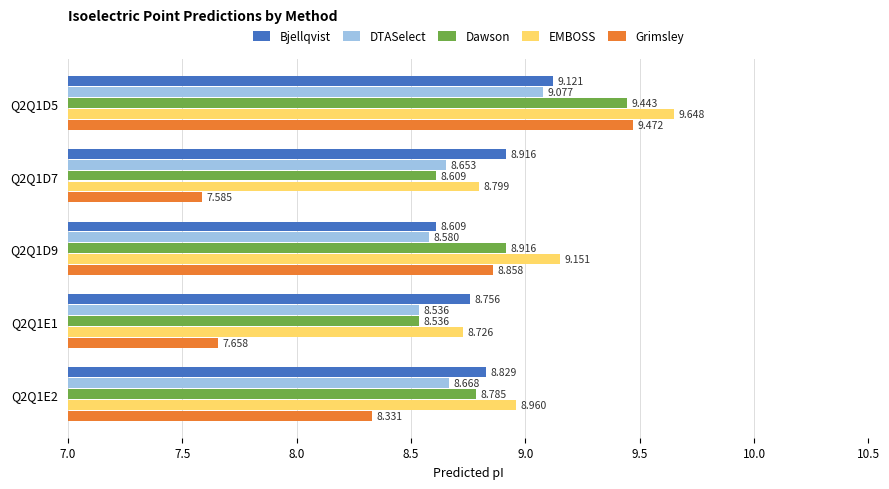

Where is Bjellqvist nearest to the value 8?

Q2Q1D9